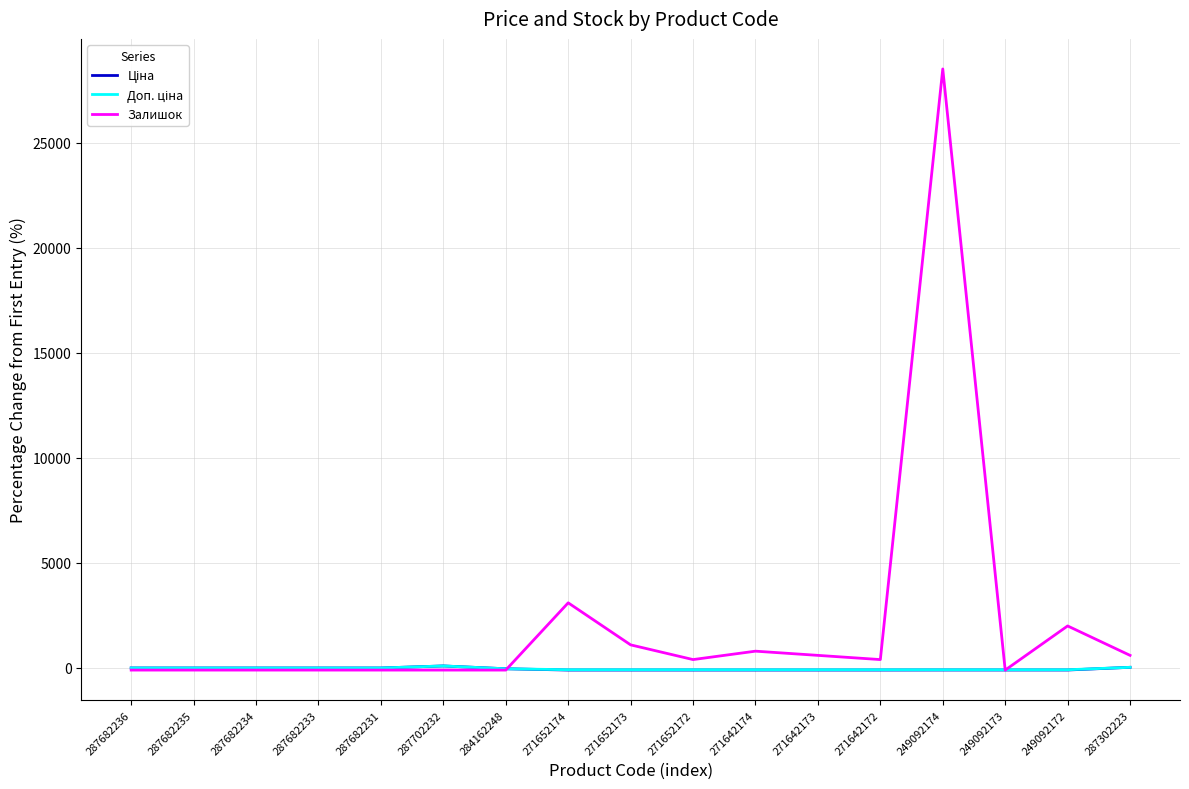

At which category is the sum across all series the highest?

249092174